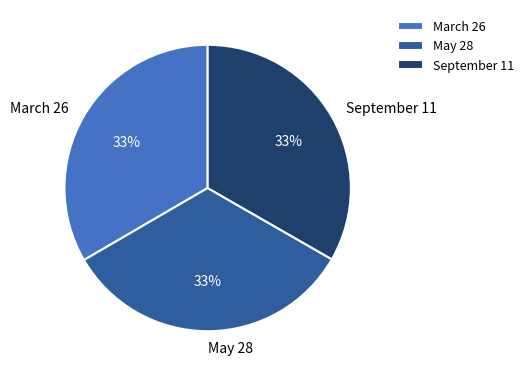

Is there any slice that represents more than half of the pie?

No